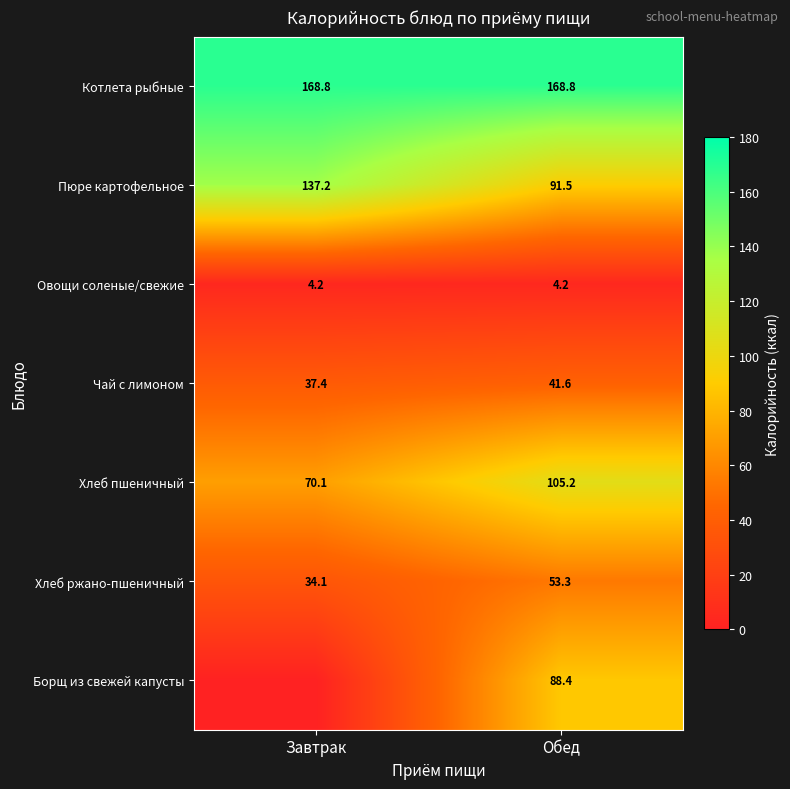

What is the sum of the Котлета рыбные values at Обед and Завтрак?

337.6